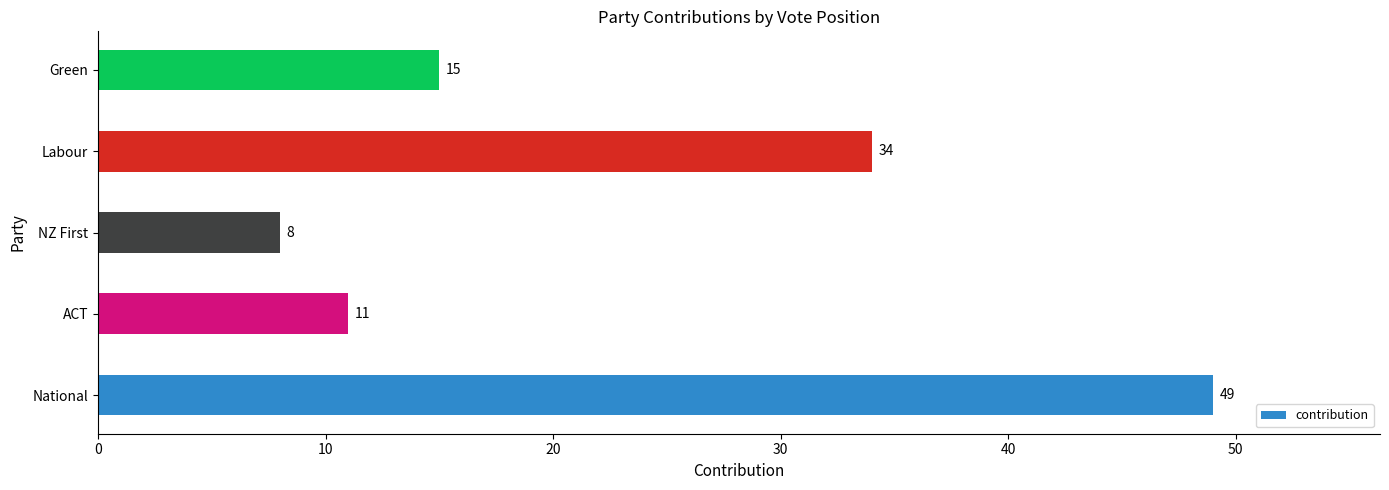

Which category has the highest value across all series?

National